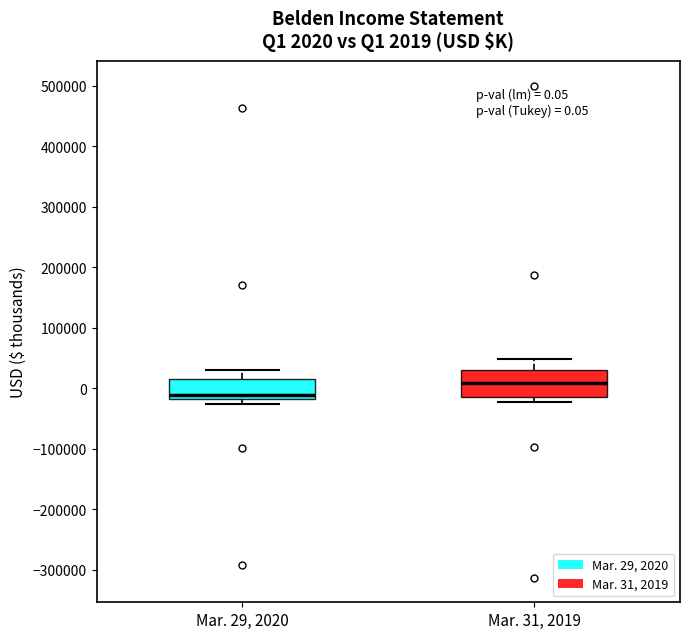

Which box is the tallest, from its lower edge to its upper edge?

Mar. 31, 2019